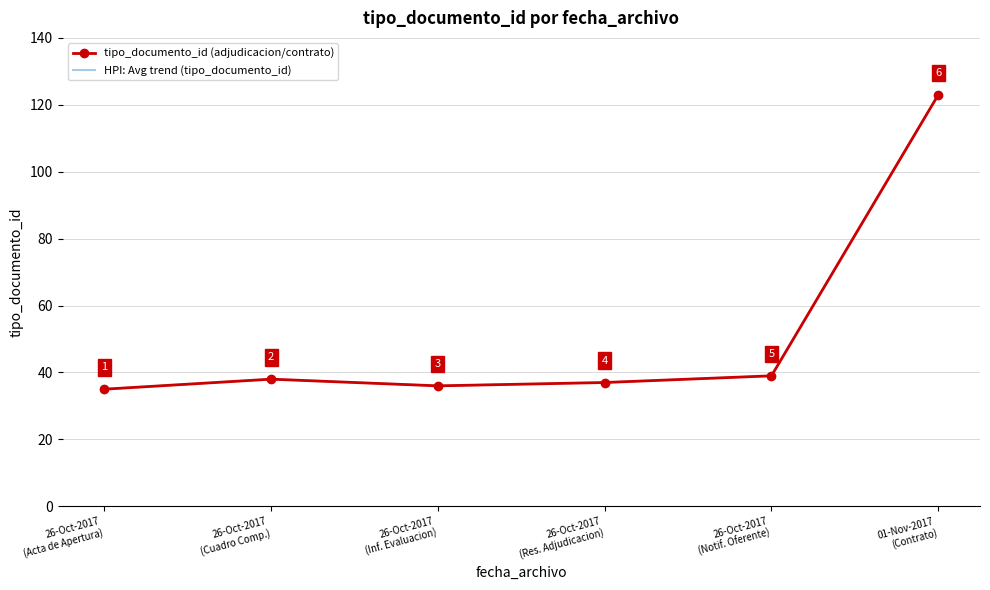

Which label corresponds to the largest value in the chart?

2017-11-01 23:41:26